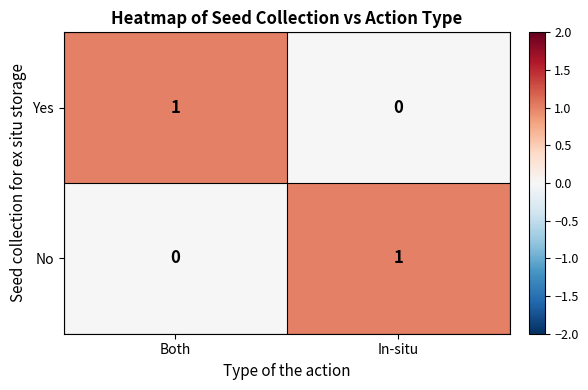

Where is Yes nearest to the value 0?

In-situ